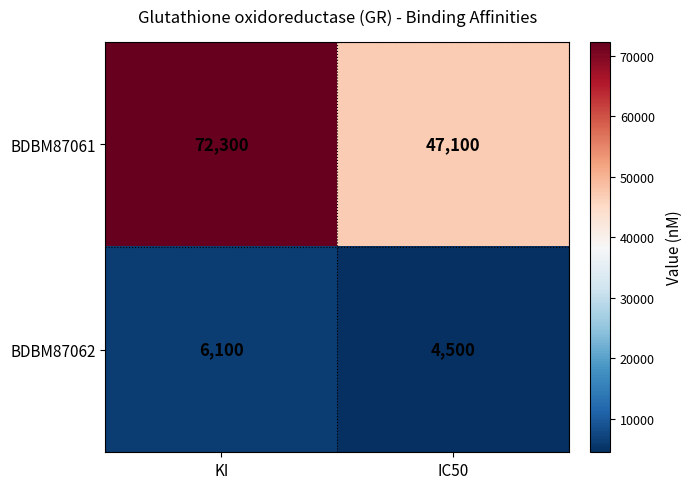

True or false: BDBM87061 has a value of 72300 at KI.

True